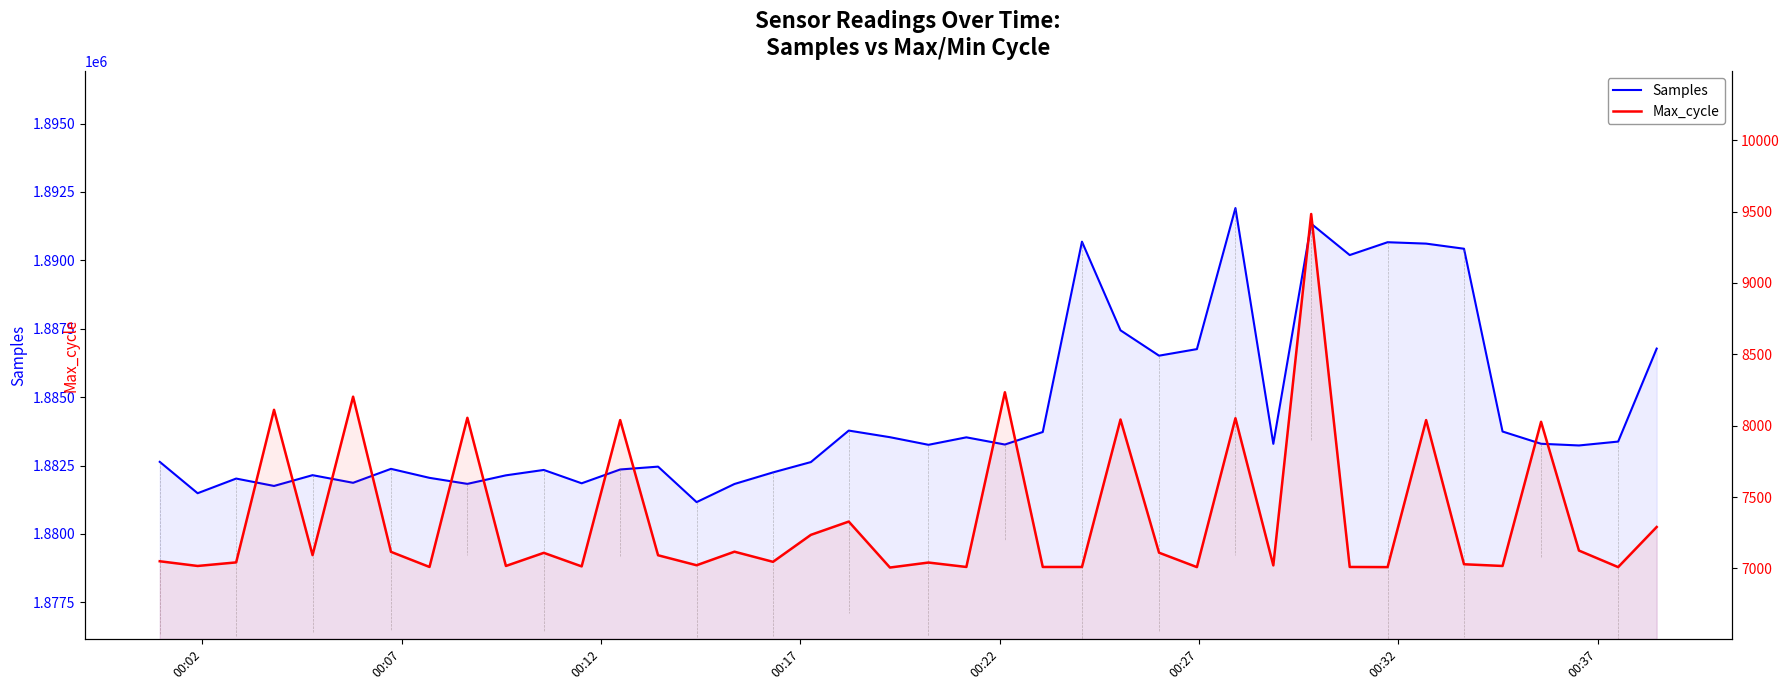

Does the chart have visible grid lines?

No